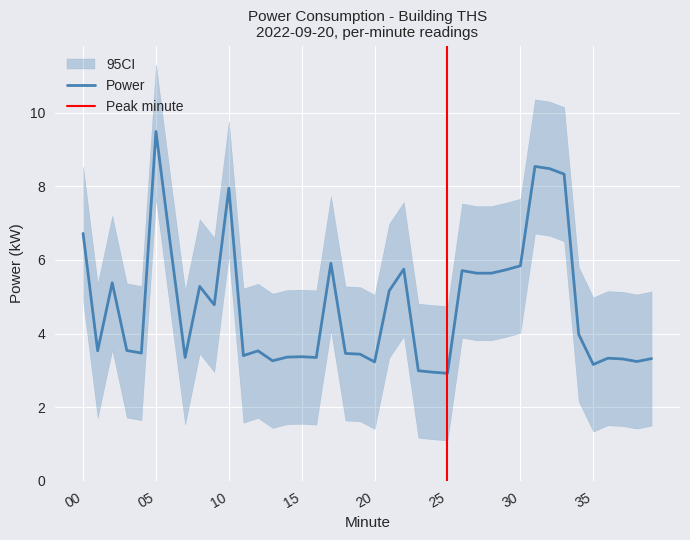

True or false: Power has a value of 5.7 at 35.

False